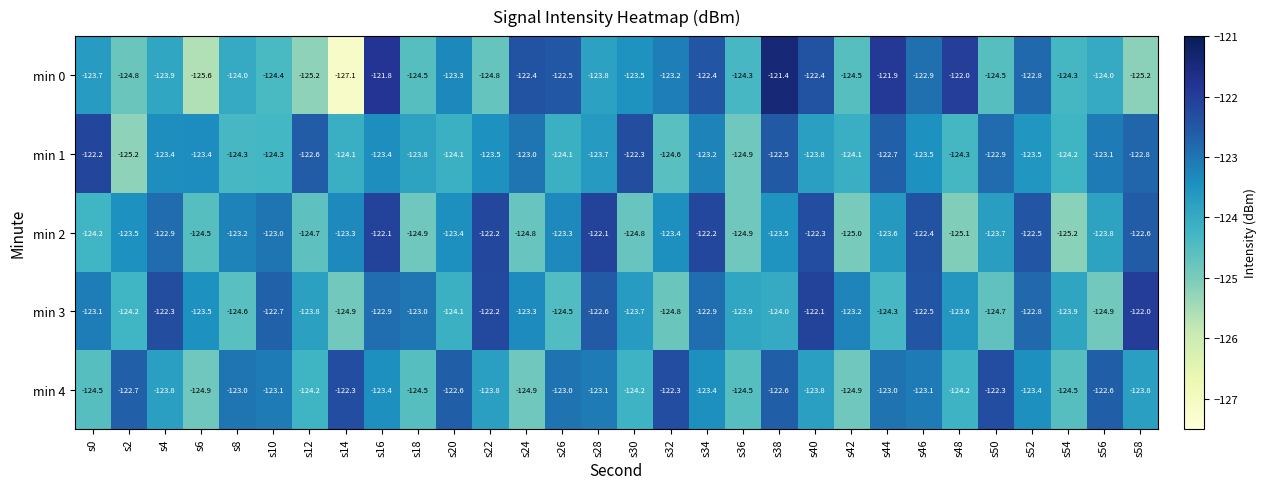

Is it true that min 2 equals -122.1 at s16?

True